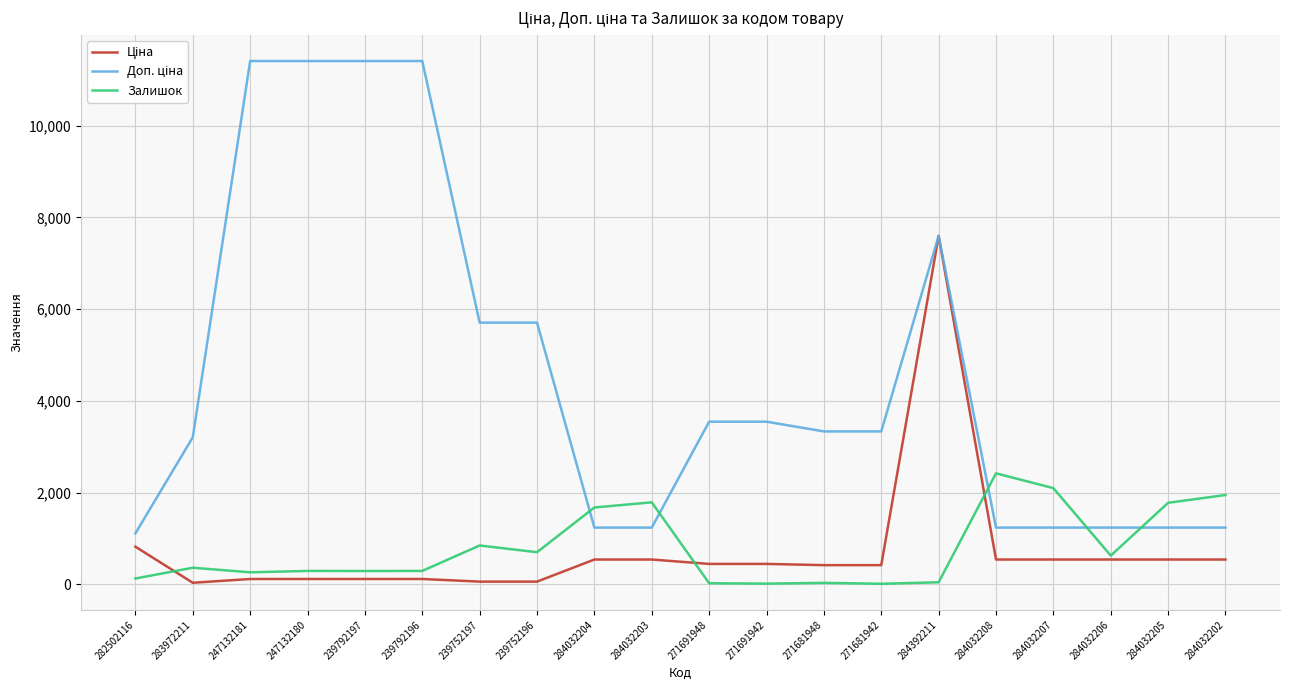

What is the minimum value shown in the chart?

10.0